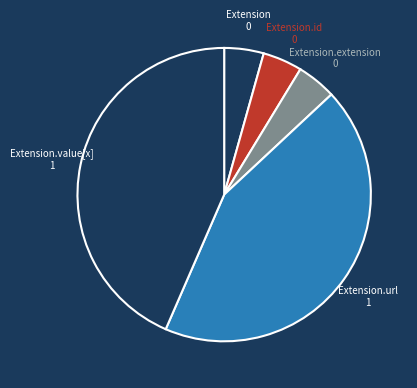

The Extension.value[x] slice represents 54% of the pie. True or false?

False